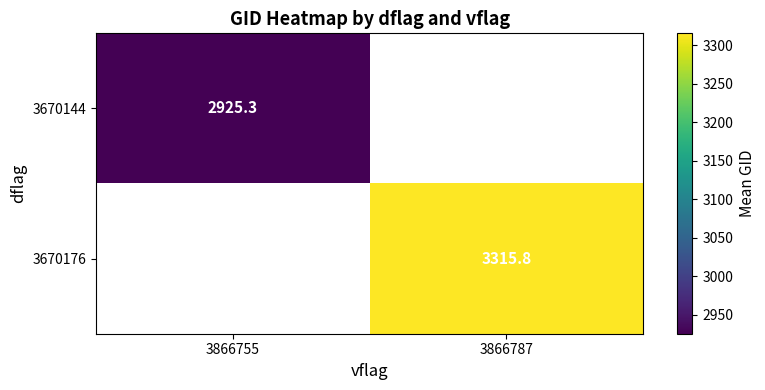

Rank the series by their maximum value, from lowest to highest.

3670144, 3670176